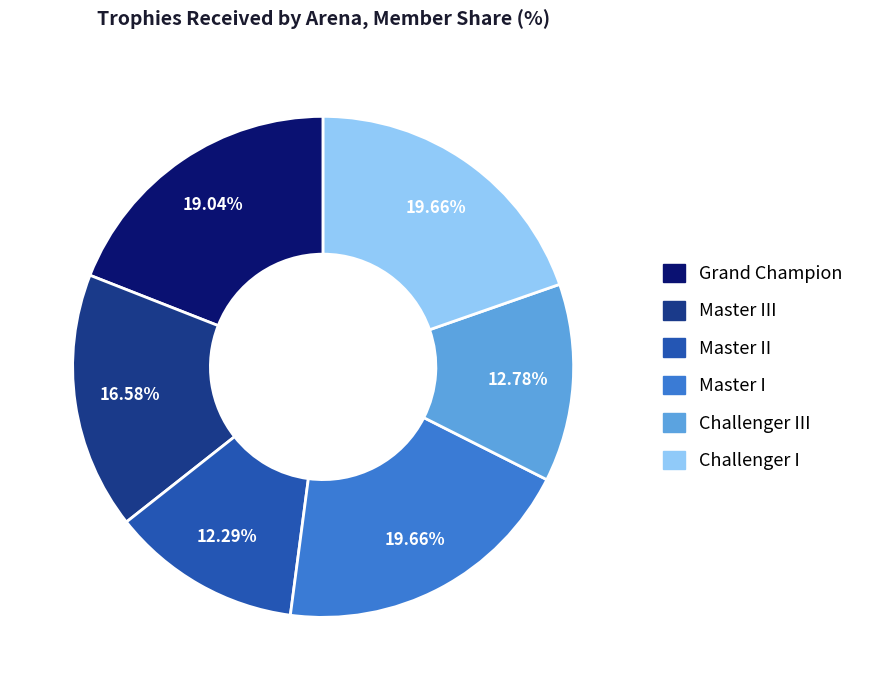

To the nearest percent, what is the difference between the largest and smallest slice percentages?

7%